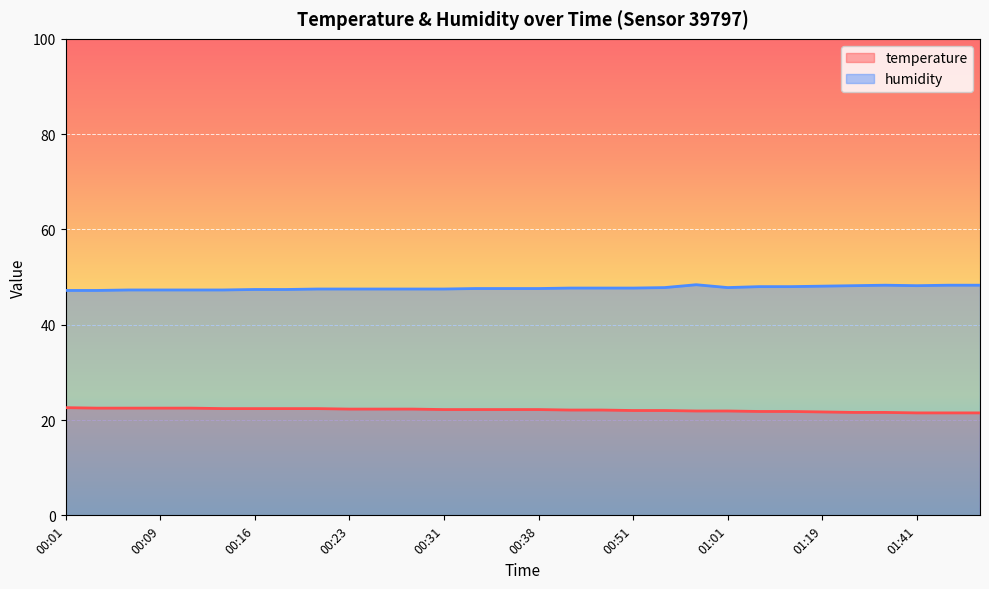

List the series in order of their overall mean, highest first.

humidity, temperature